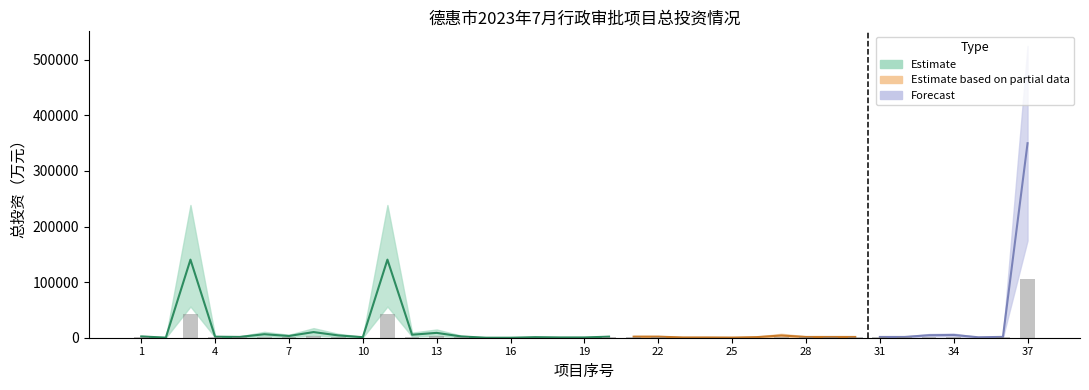

How many categories are shown in the chart?

37